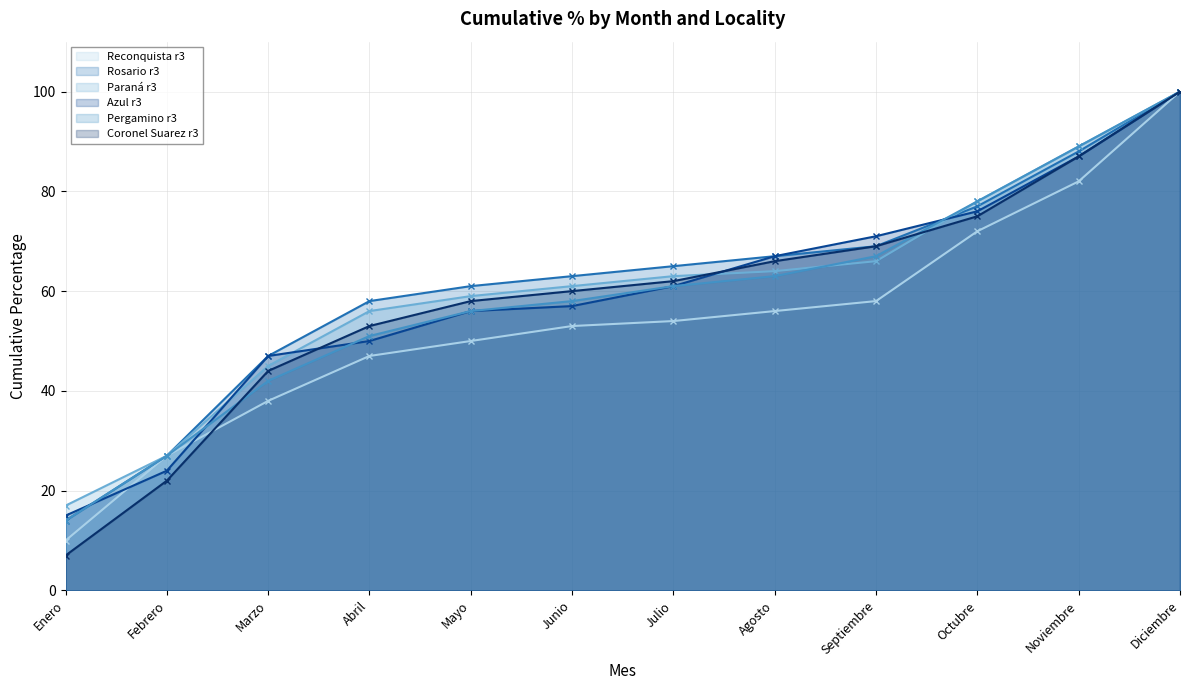

How many lines are shown in the chart?

6